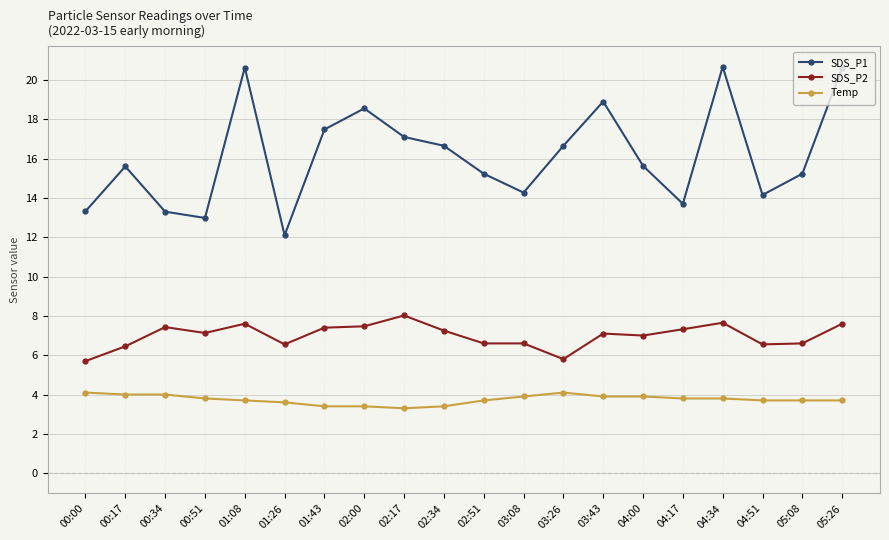

At which label does SDS_P1 reach its minimum?

01:26